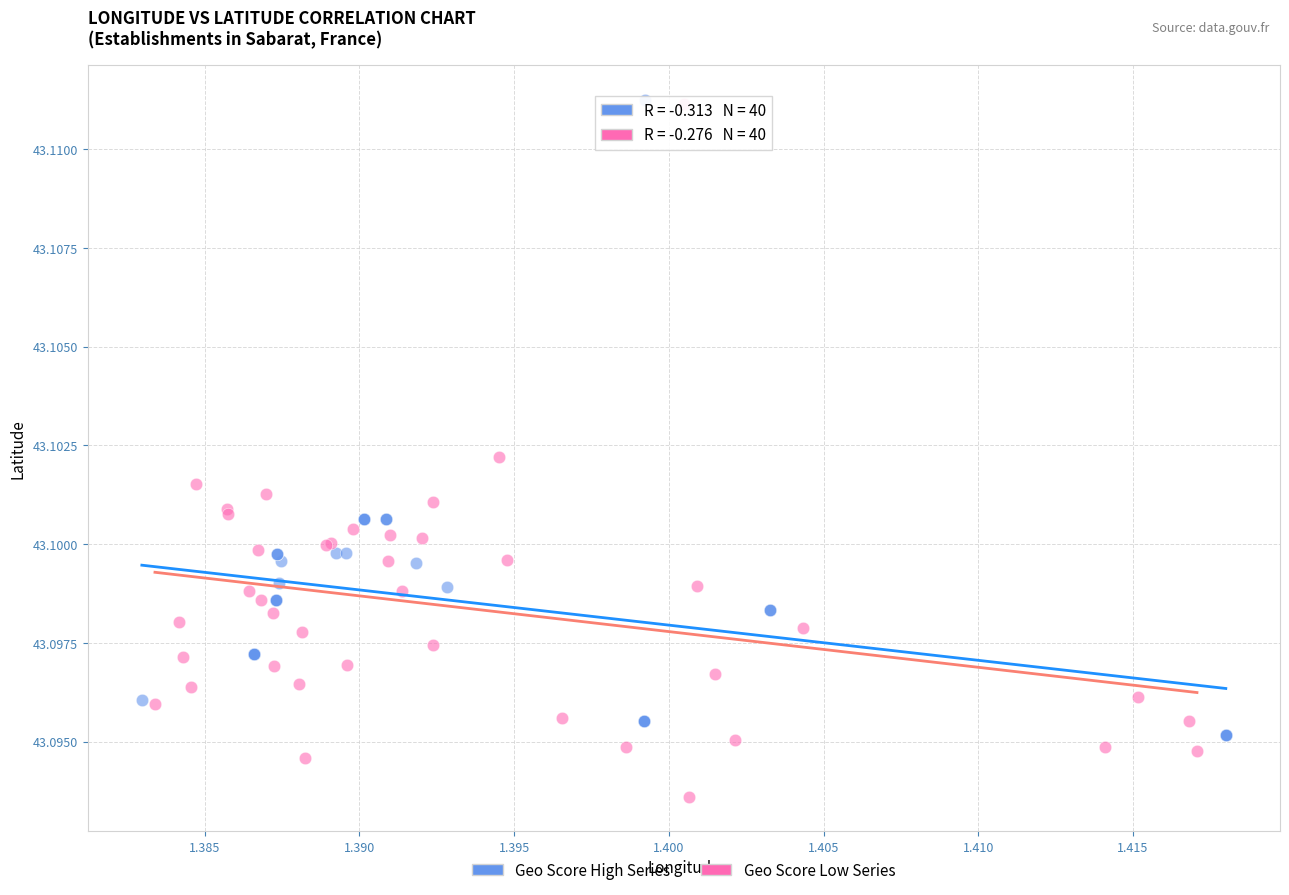

Which series has the largest Y range (max minus min)?

Geo Score Low Series